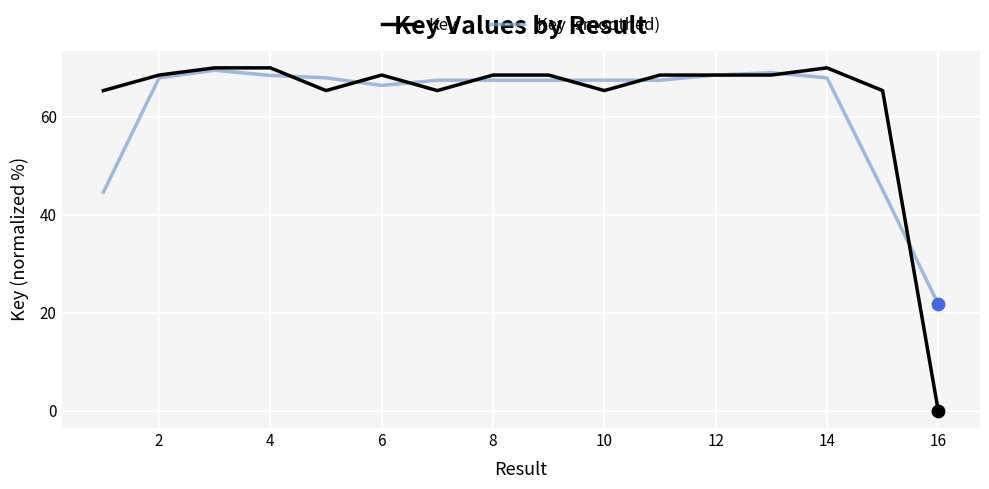

What is the greatest value displayed?

70.0